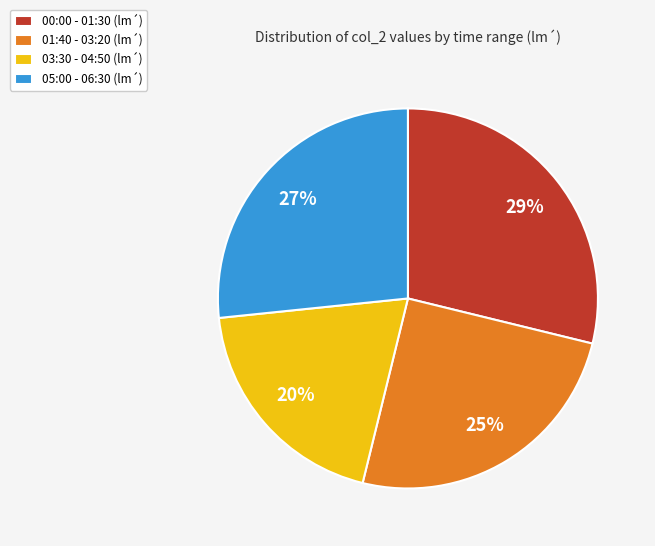

Which has a higher value, 03:30 - 04:50 (lm´) or 01:40 - 03:20 (lm´)?

01:40 - 03:20 (lm´)